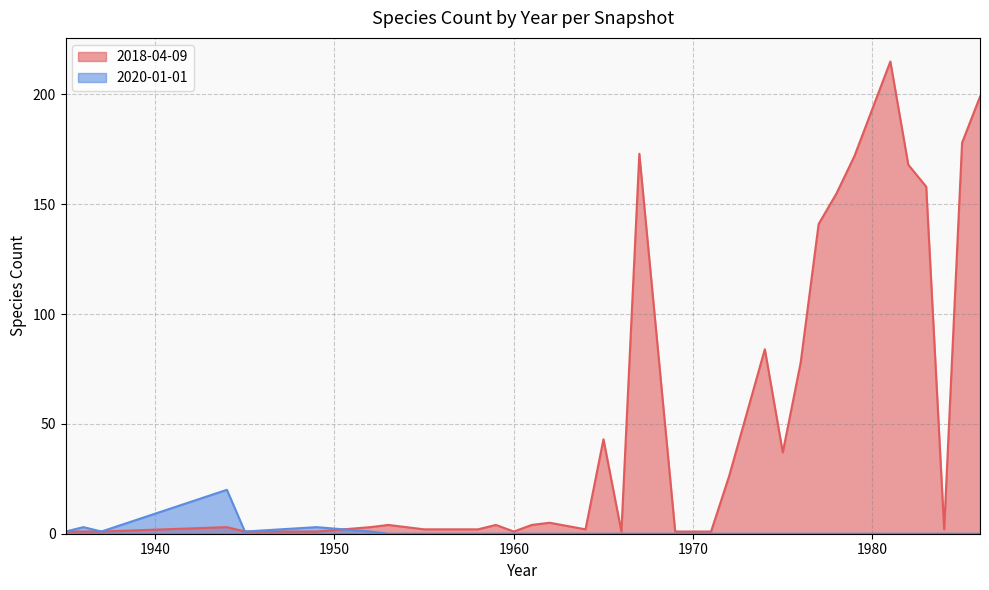

List the series in order of their peak value, highest first.

2018-04-09, 2020-01-01